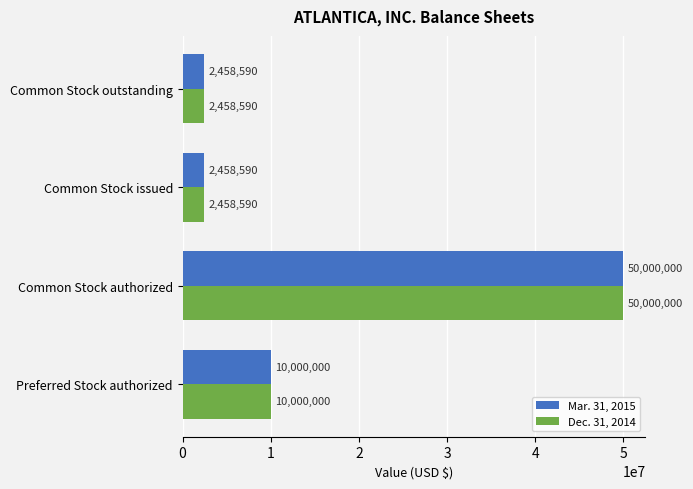

What value does the Dec. 31, 2014 series have at Common Stock authorized?

50000000